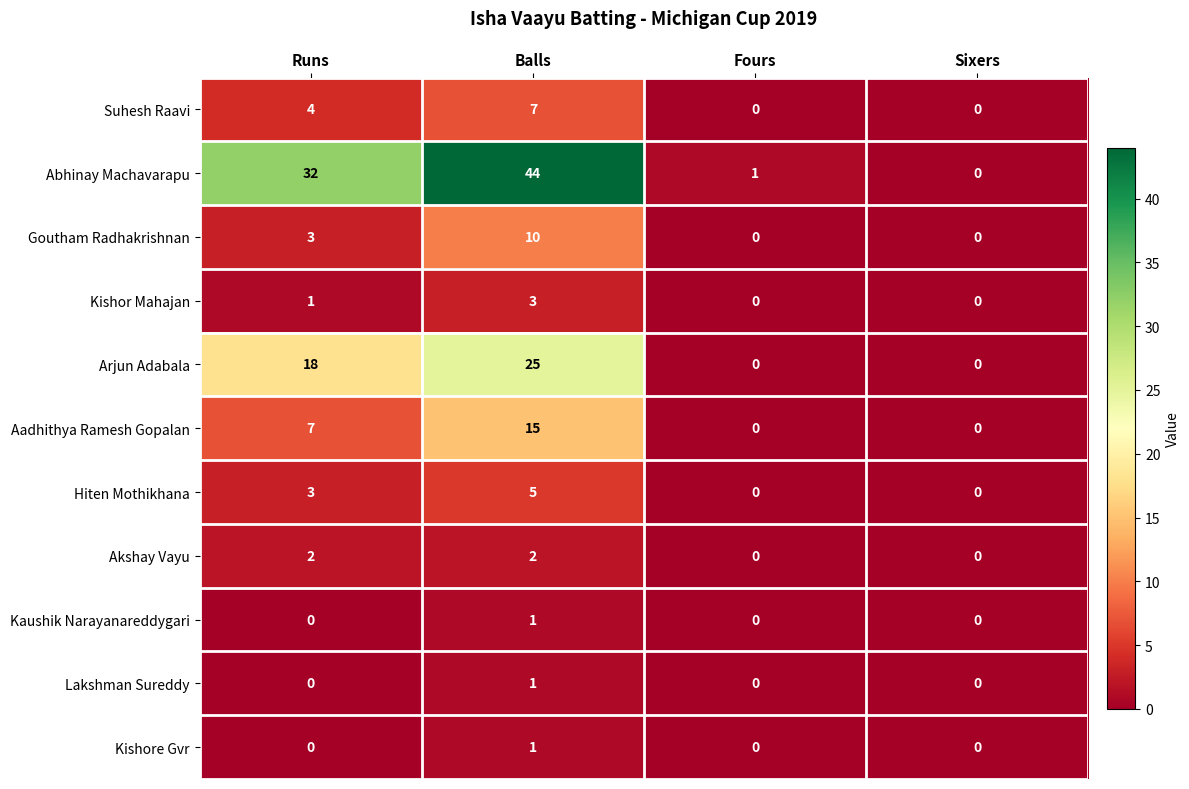

The Hiten Mothikhana series shows 3 at Runs. True or false?

True